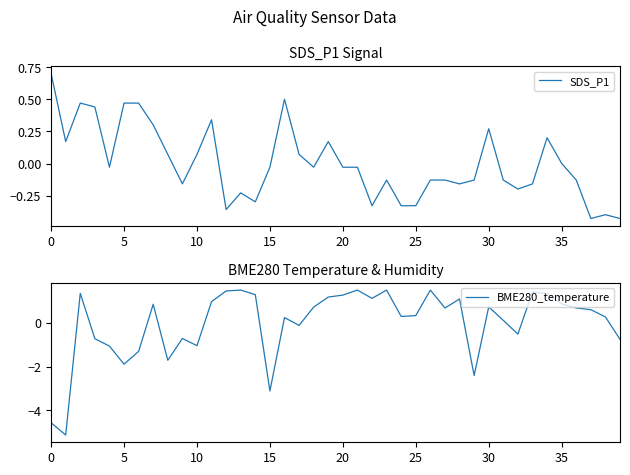

How many intersections are there between BME280_temperature and SDS_P1?

12